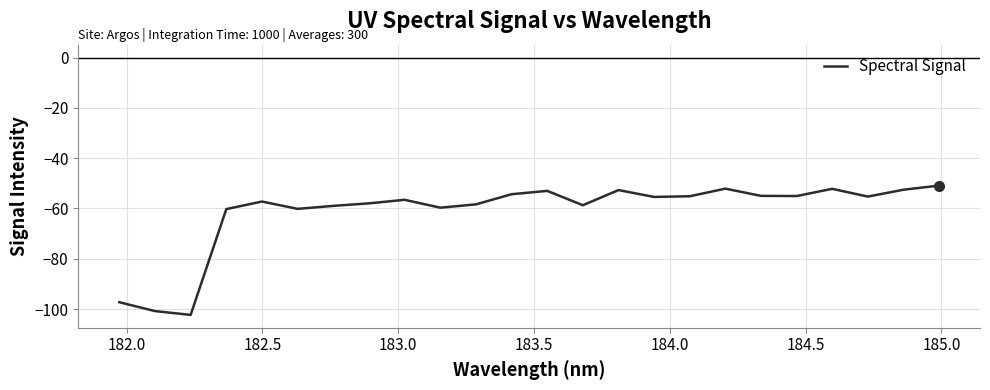

What is the difference between the maximum and minimum values?

51.4